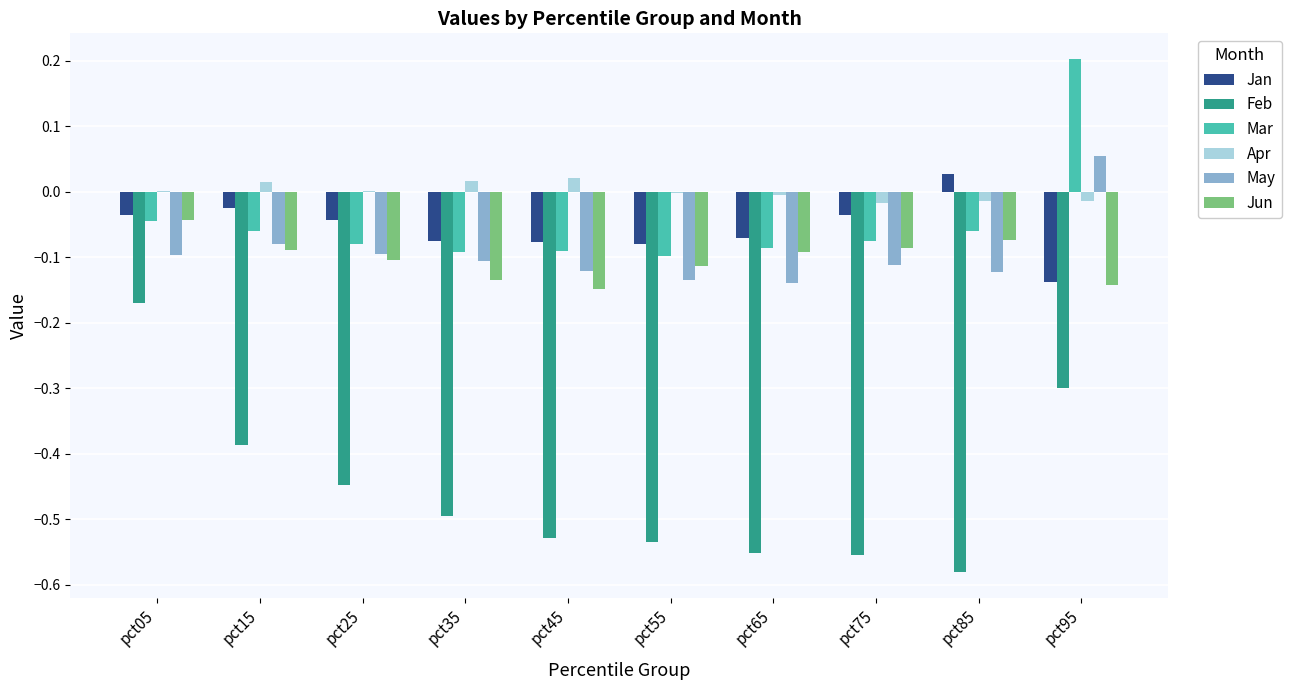

Which category has the highest value in the Jun series?

pct05